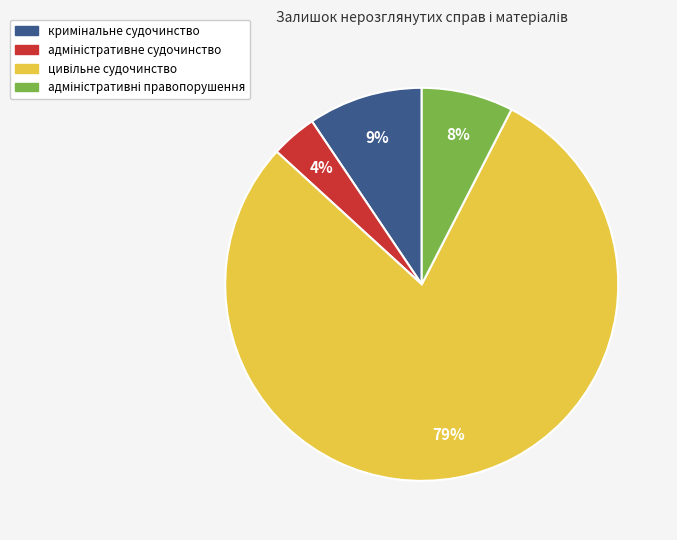

Count the number of slices in the pie.

4